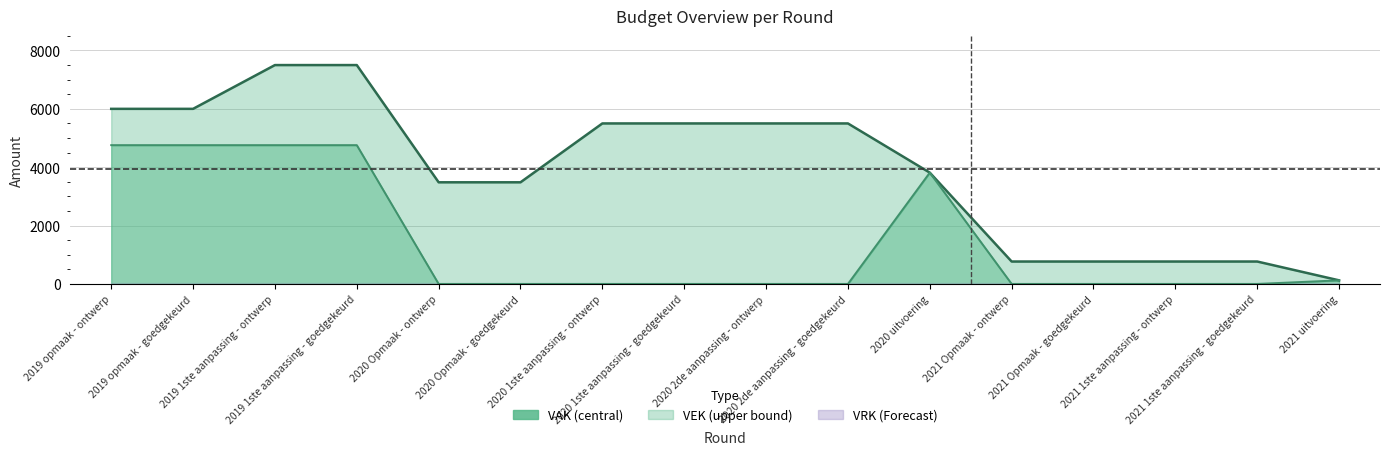

Which series has the largest total across all categories?

VEK line